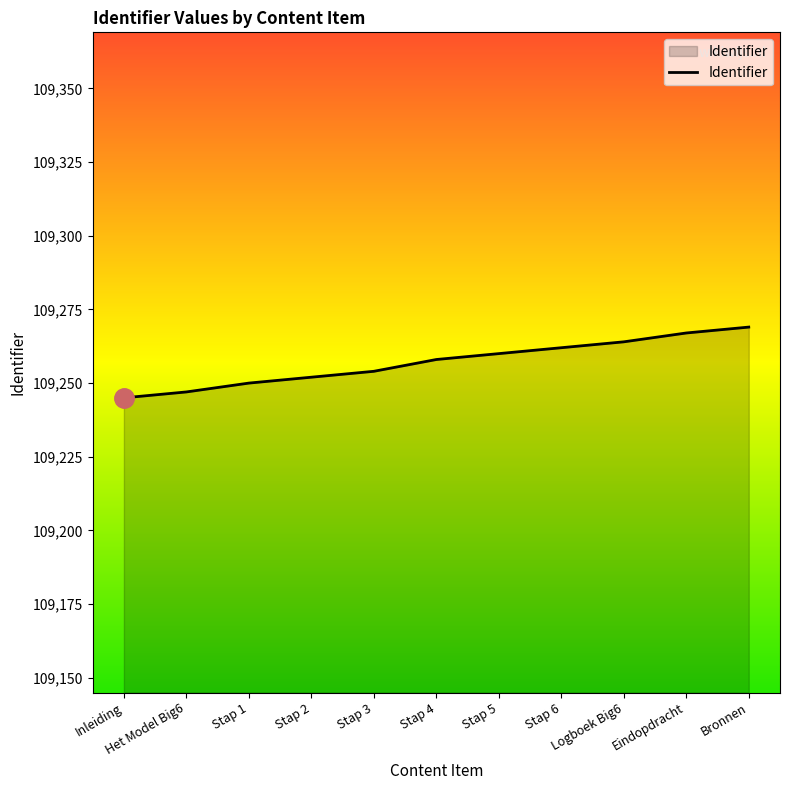

What is the sum of the values at Stap 4 and Stap 6?

218520